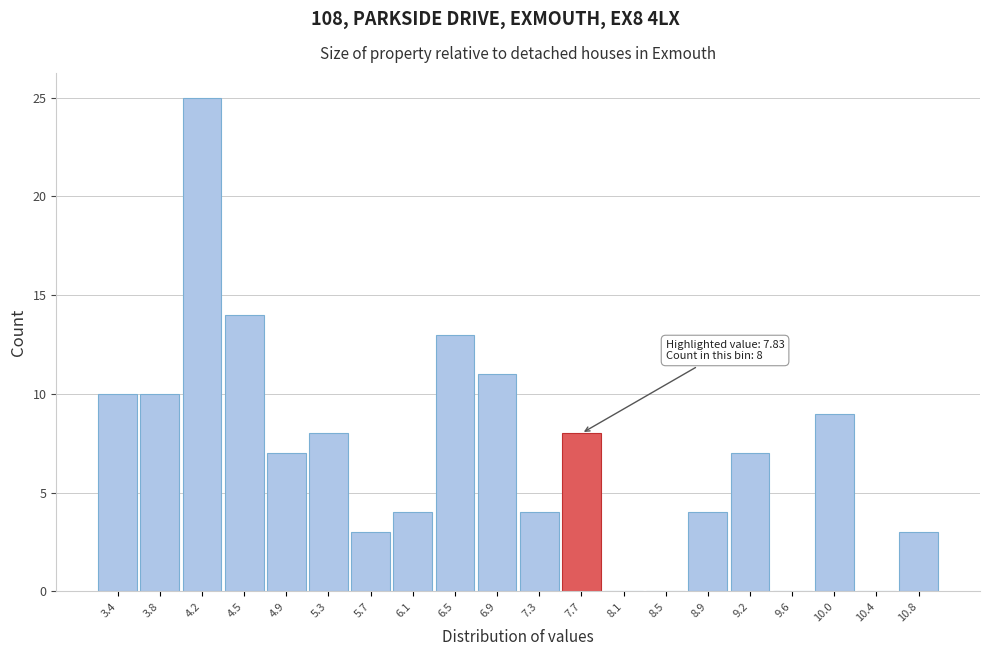

Reading right to left, transcribe all the data shown in this chart.

10.8=3	10.4=0	10.0=9	9.6=0	9.2=7	8.9=4	8.5=0	8.1=0	7.7=8	7.3=4	6.9=11	6.5=13	6.1=4	5.7=3	5.3=8	4.9=7	4.5=14	4.2=25	3.8=10	3.4=10